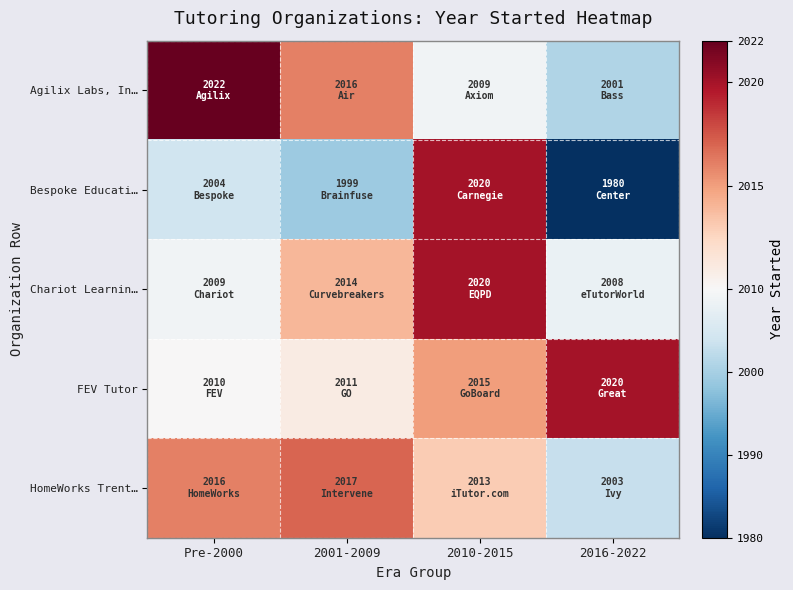

Which series has the largest total across all categories?

FEV Tutor